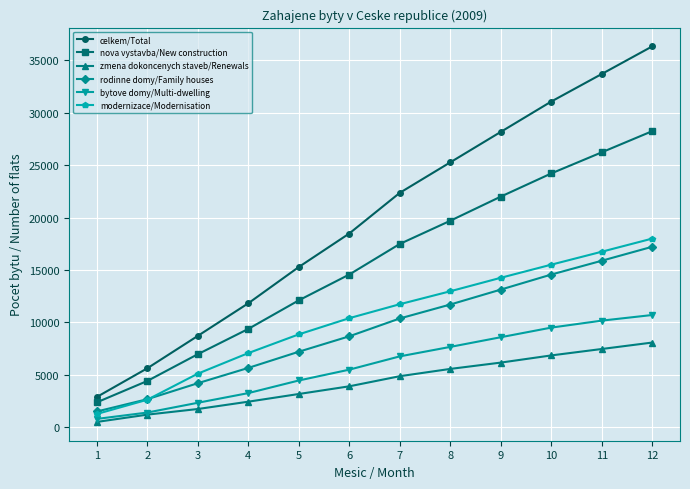

What is the sum of the zmena dokoncenych staveb/Renewals values at 9 and 10?

13033